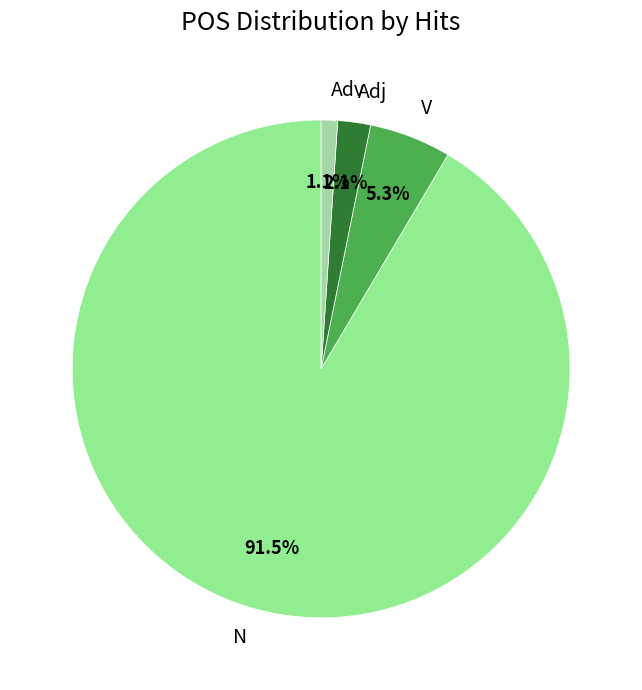

To the nearest percent, what is the difference between the Adv and Adj slice percentages?

1%